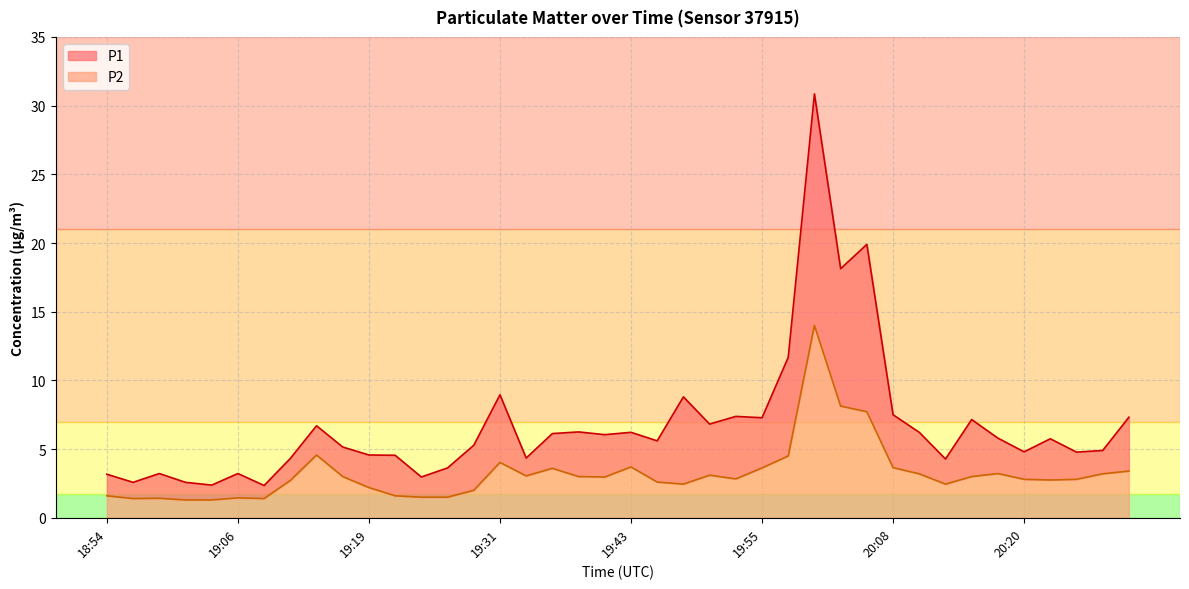

List the series in order of their peak value, highest first.

P1, P2